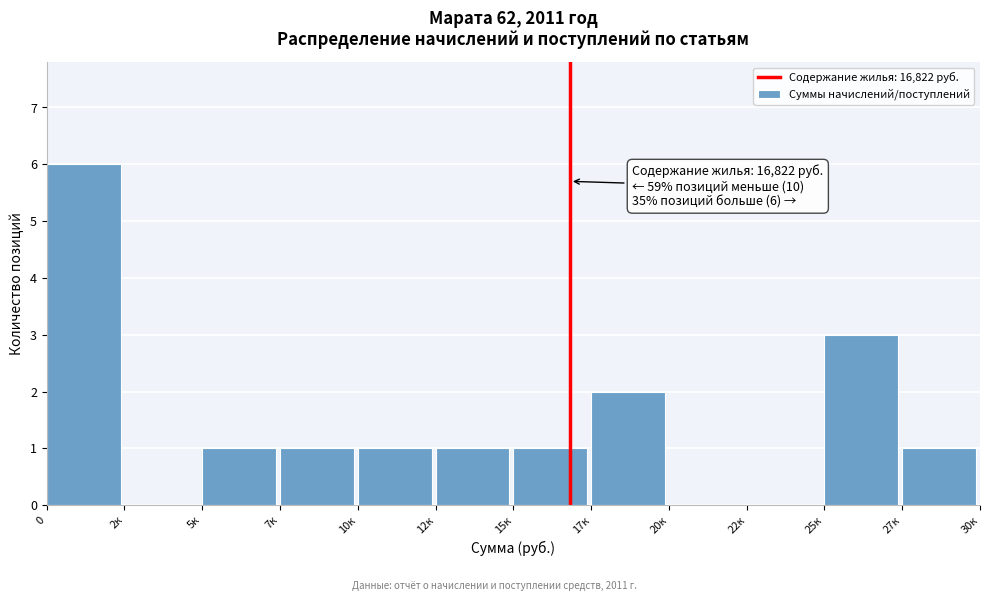

Reading left to right, what are all the values shown in this chart?

0=6	2к=0	5к=1	7к=1	10к=1	12к=1	15к=1	17к=2	20к=0	22к=0	25к=3	27к=1